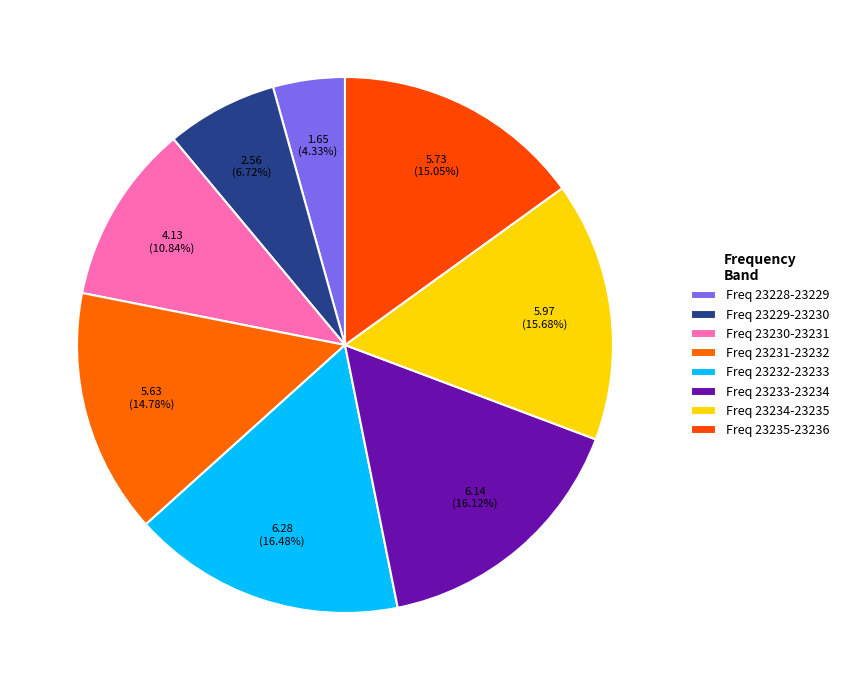

Count the number of slices in the pie.

8